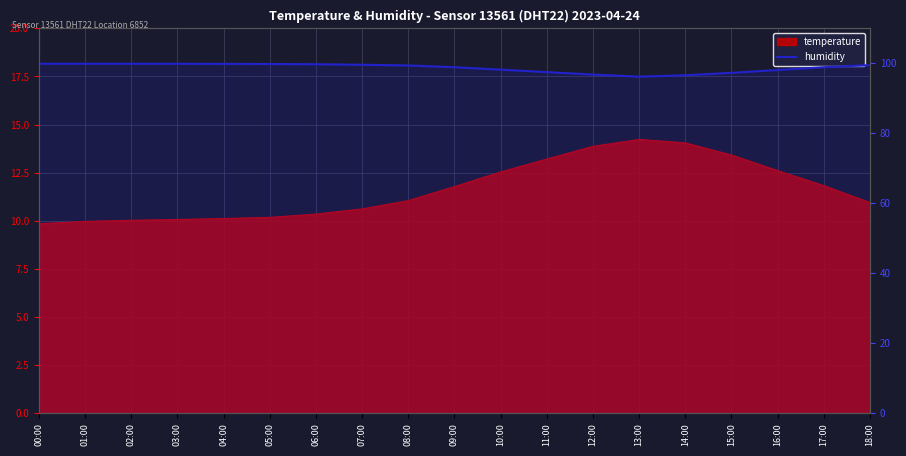

The value at 18:00 is 99.5. True or false?

True